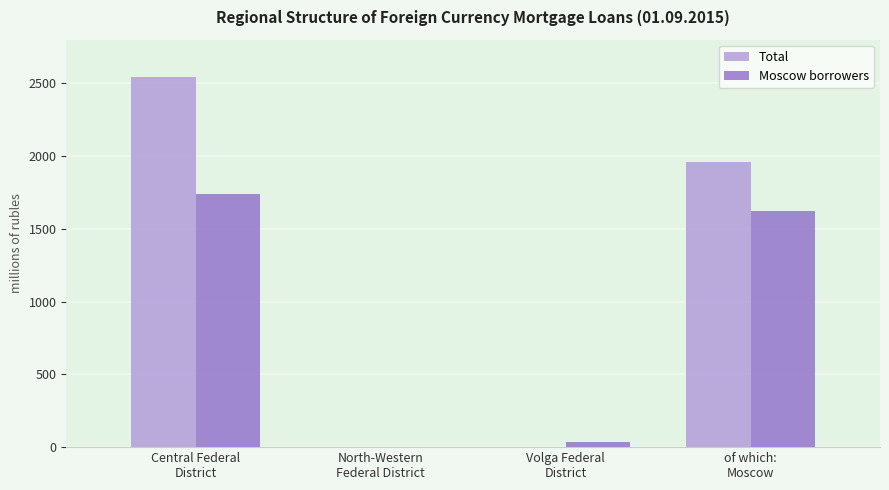

Is it true that Total equals 0 at North-Western
Federal District?

True